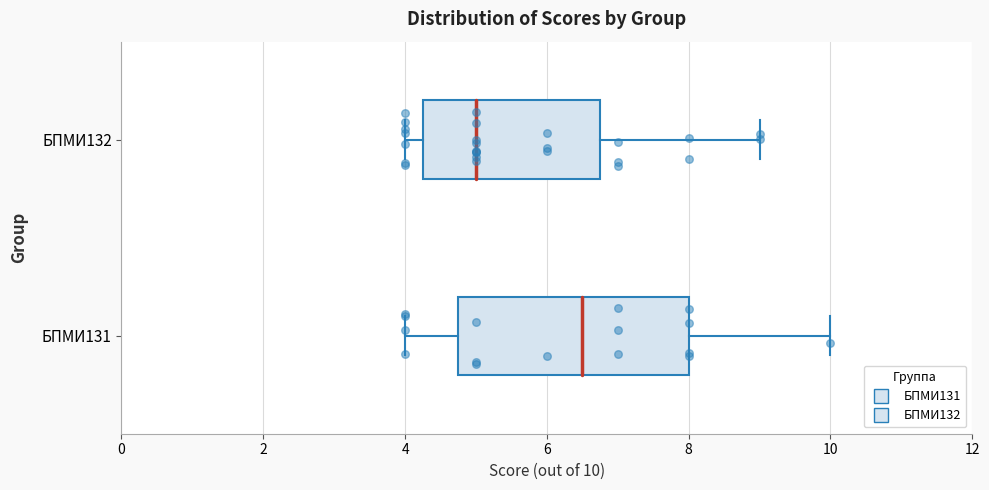

Which box's median line is the furthest to the left?

БПМИ132